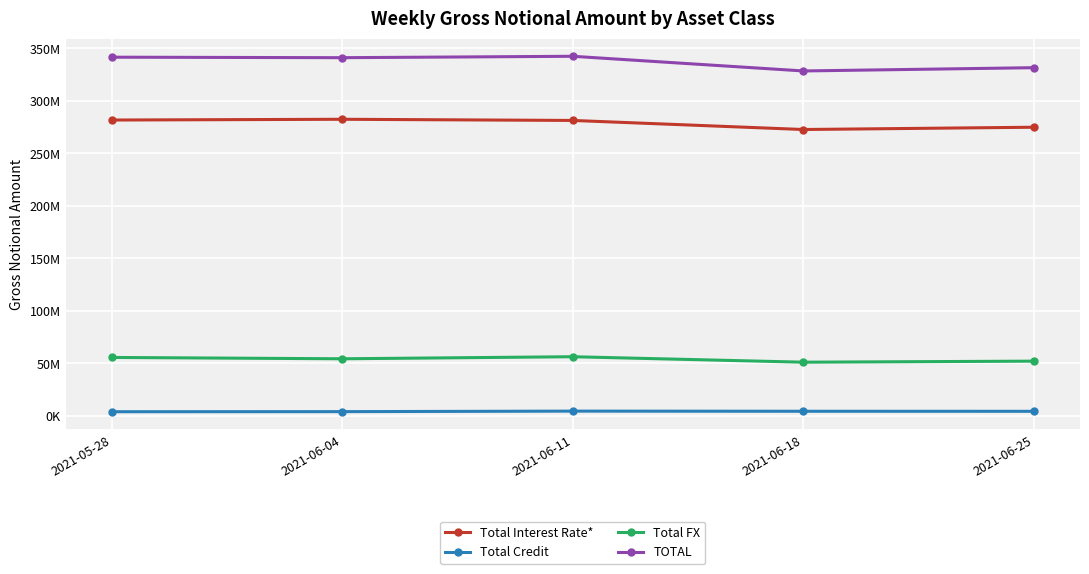

True or false: Total Credit and TOTAL intersect in this chart.

False